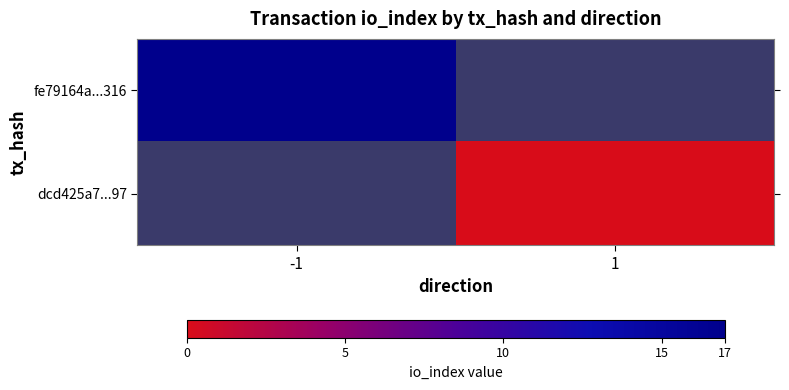

Is the value of fe79164a...316 at -1 greater than the value of dcd425a7...97 at 1?

Yes